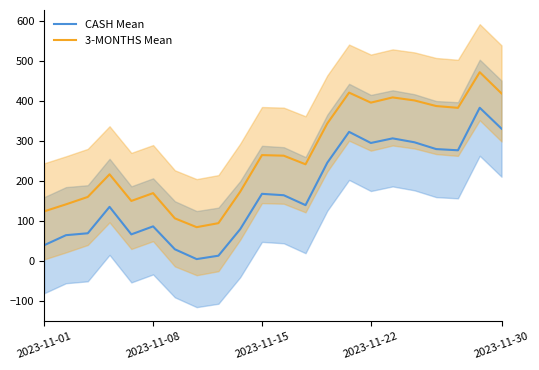

What is the difference between the 3-MONTHS Mean values at 2023-11-15 and 2023-11-30?

154.0